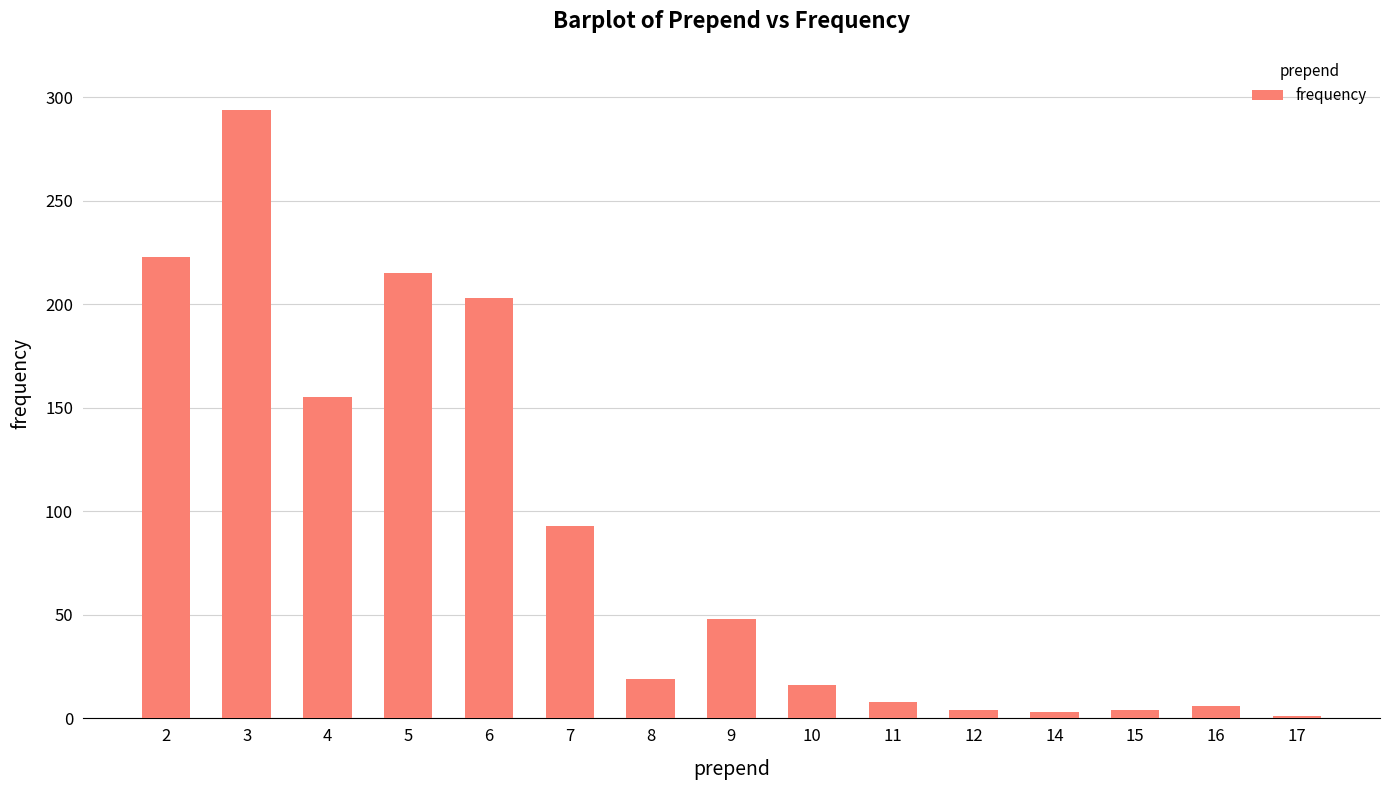

What is the change in value from 4 to 10?

-139